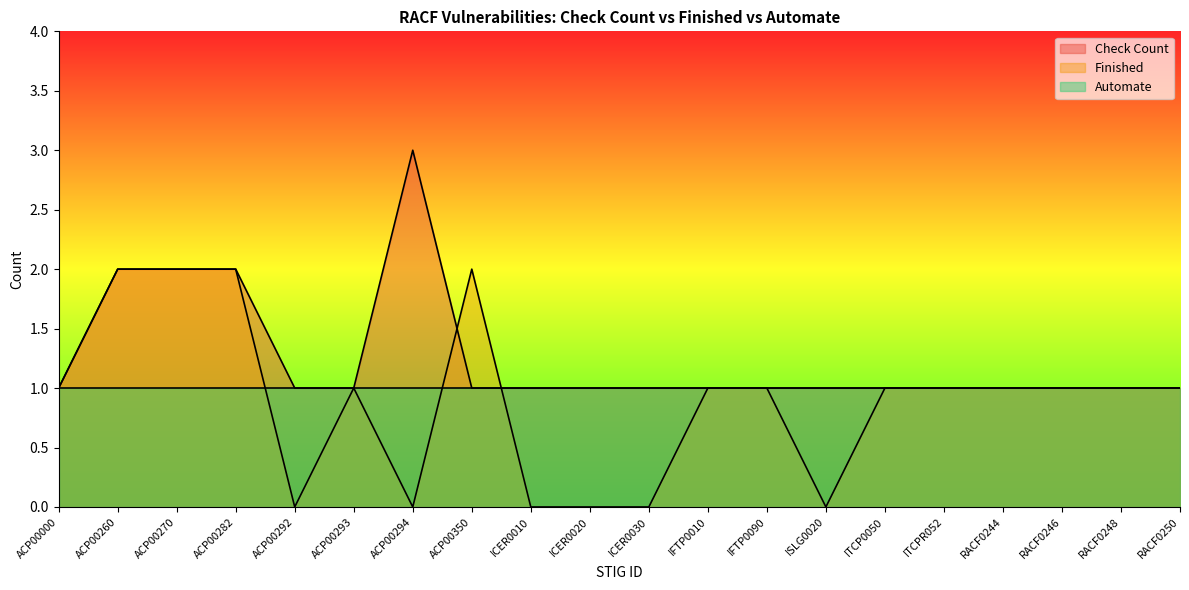

What is the approximate value of Check Count at ACP00350?

1